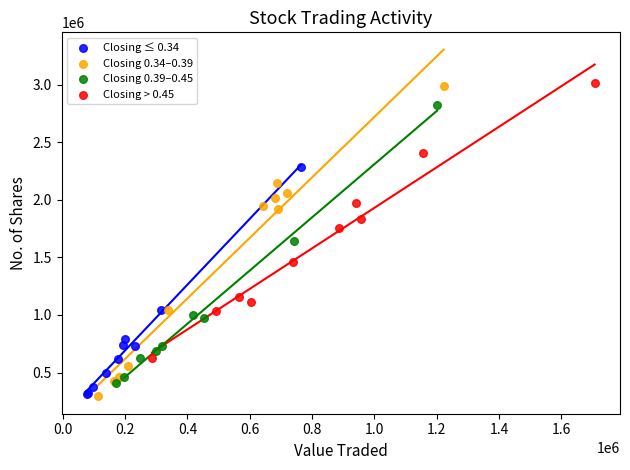

What are all the series names shown in the legend?

Closing ≤ 0.34, Closing 0.34–0.39, Closing 0.39–0.45, Closing > 0.45